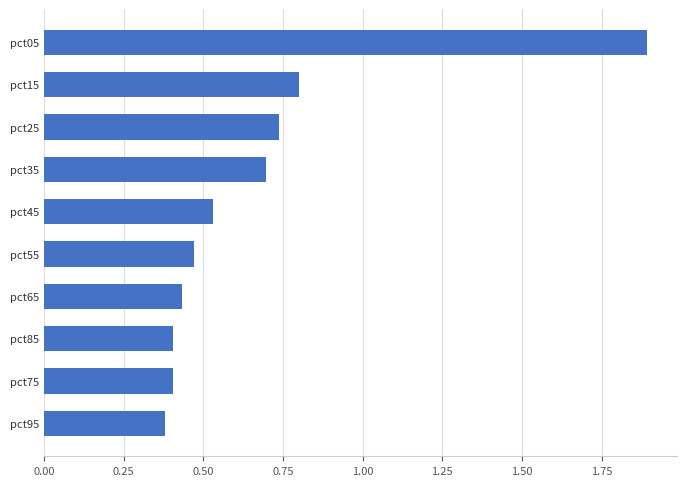

The chart shows a value of 1.1 at pct05. True or false?

False